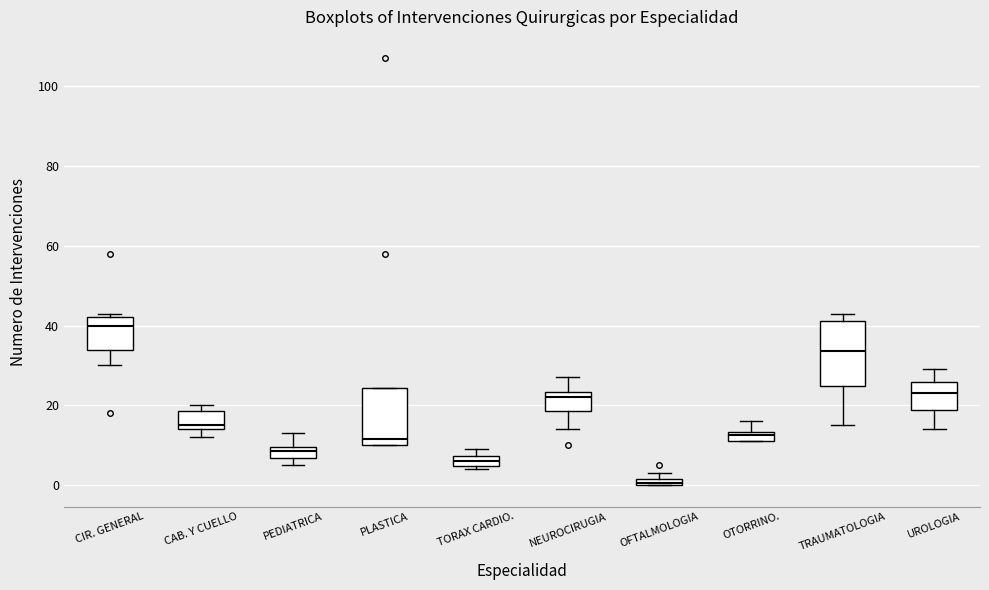

Which box's median line is the highest?

CIR. GENERAL